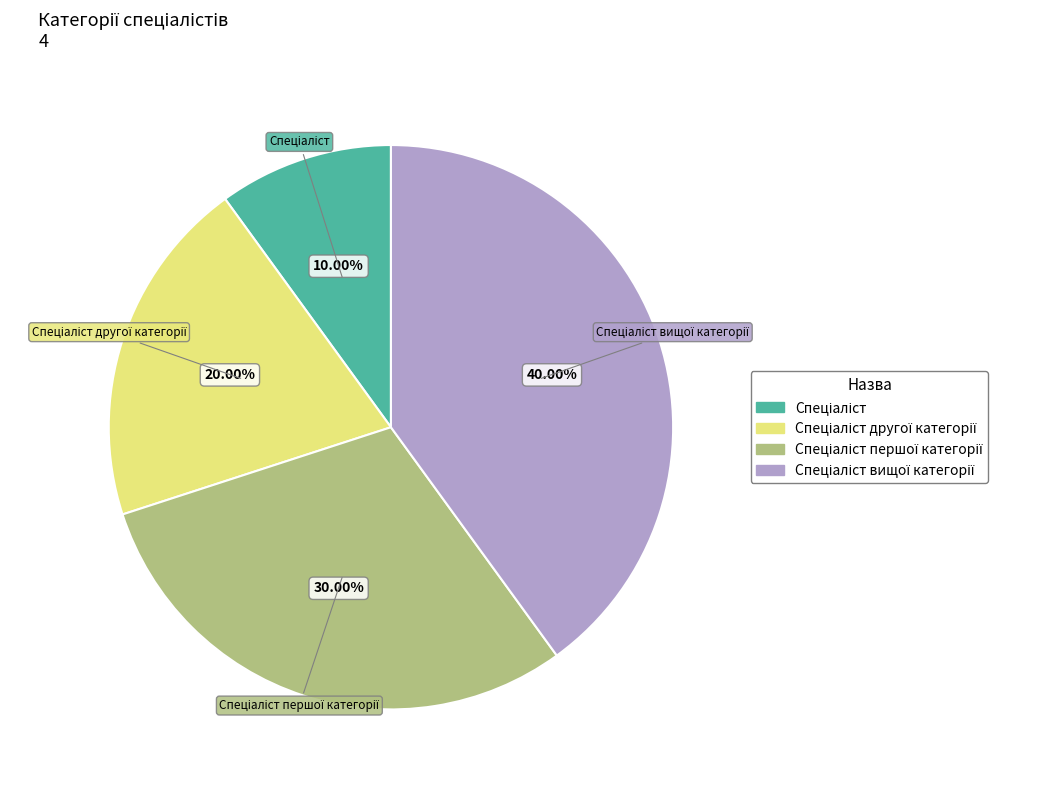

Is there any slice that represents more than half of the pie?

No